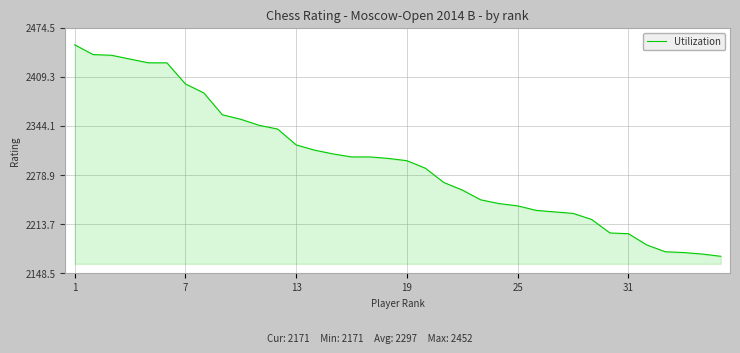

What is the difference between the maximum and minimum values?

281